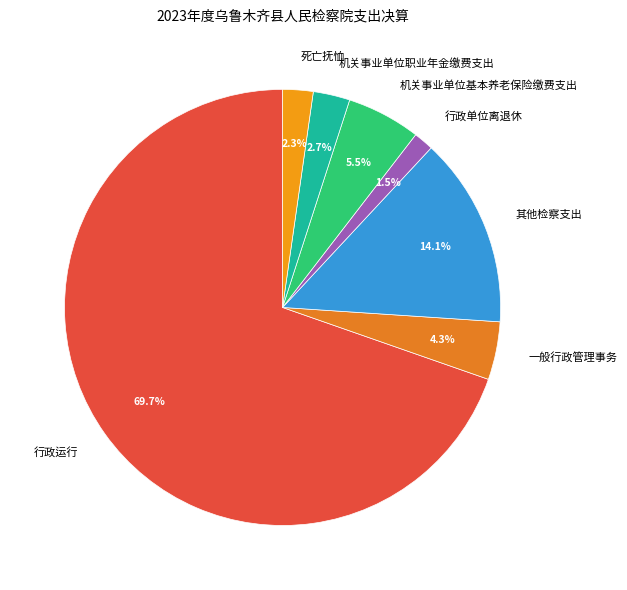

Which has a higher value, 死亡抚恤 or 行政运行?

行政运行